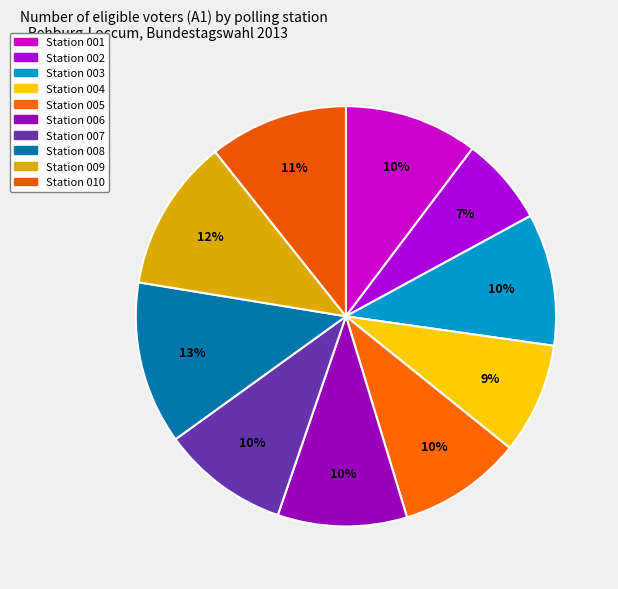

How many slices are in this pie chart?

10